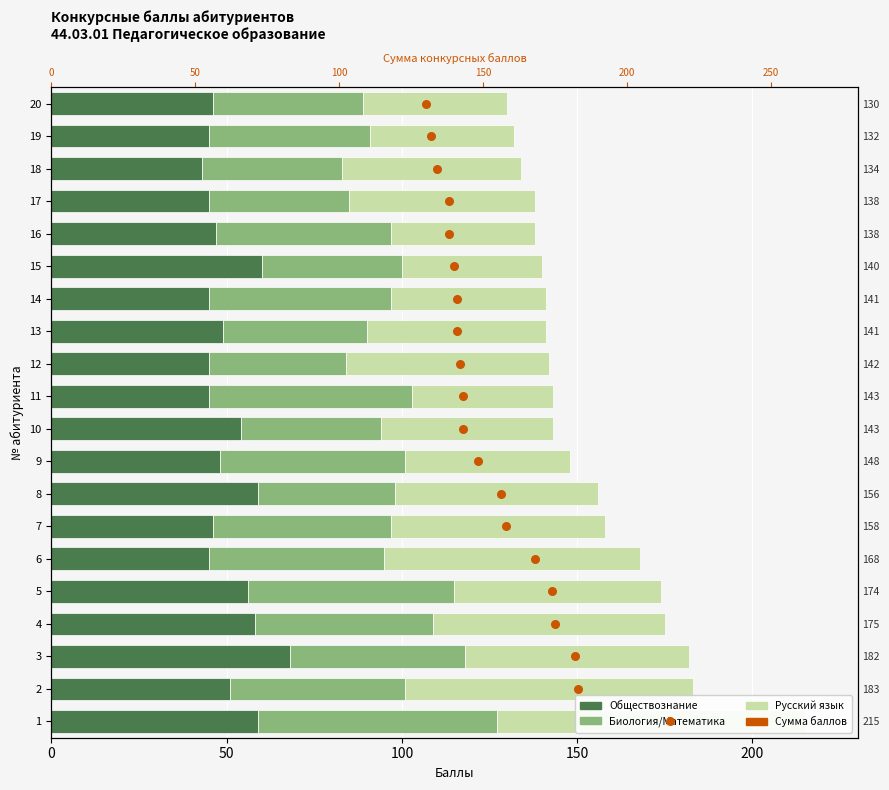

Is the value of Русский язык at 10 greater than the value of Обществознание at 5?

No